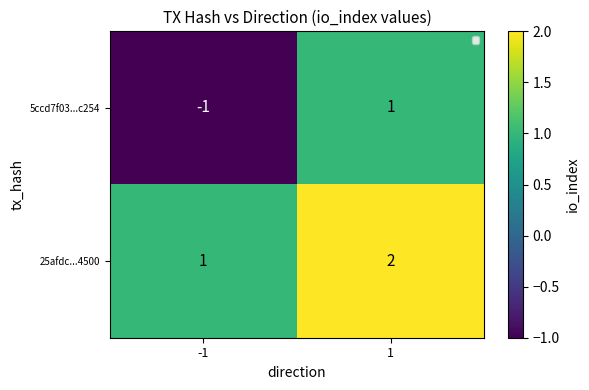

The 25afdc...4500 series shows 1 at -1. True or false?

True